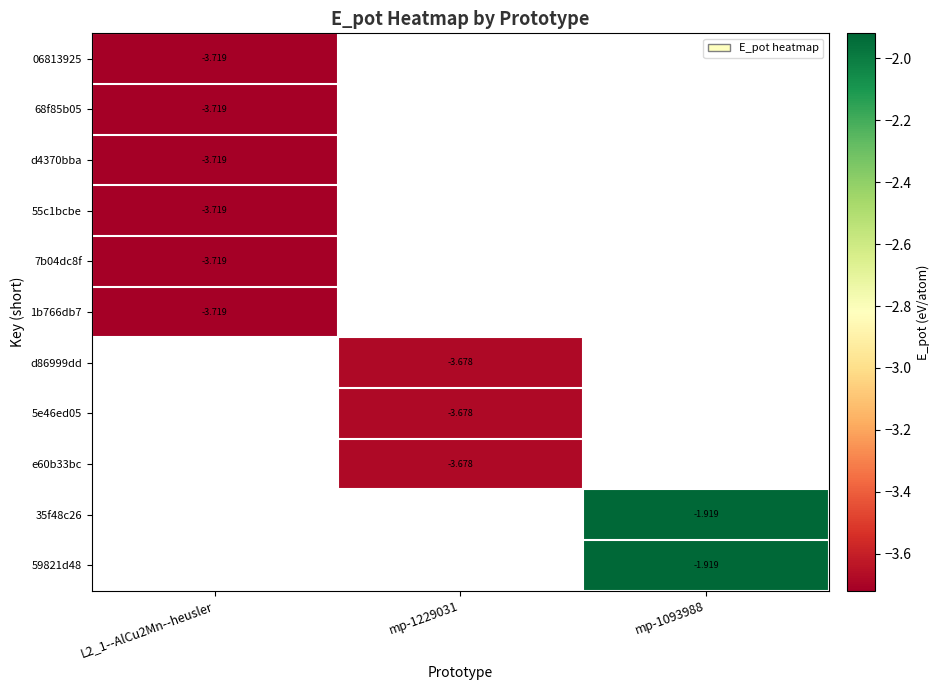

Is the value of 68f85b05 at mp-1093988 greater than the value of 7b04dc8f at L2_1--AlCu2Mn--heusler?

No